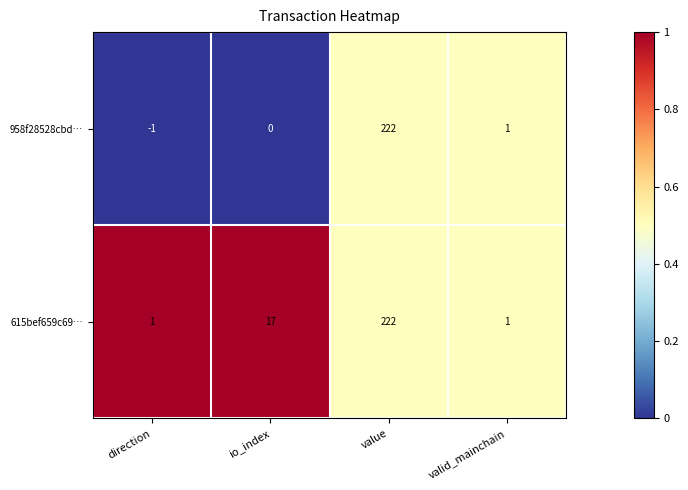

Which label corresponds to the smallest value in the chart?

direction